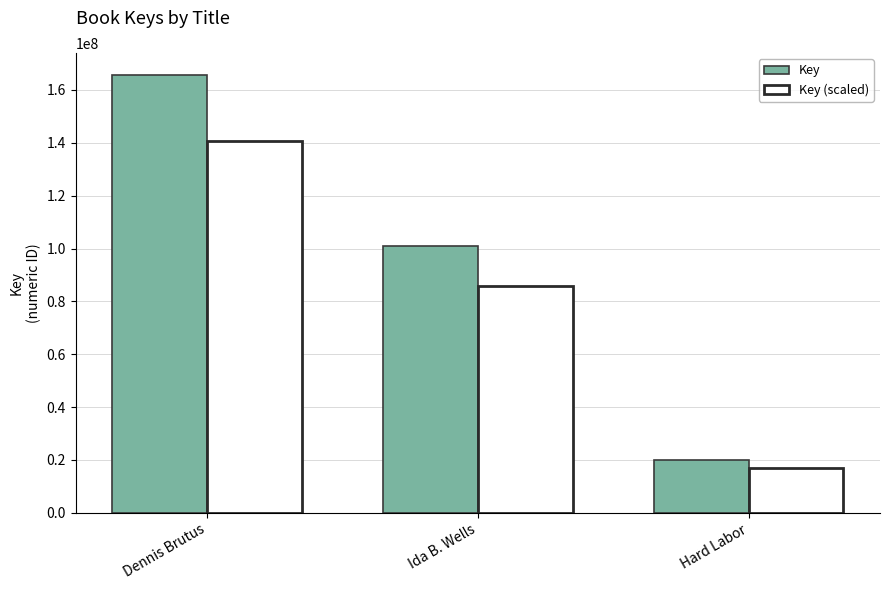

How many Key values are between 19842331 and 165675639?

3